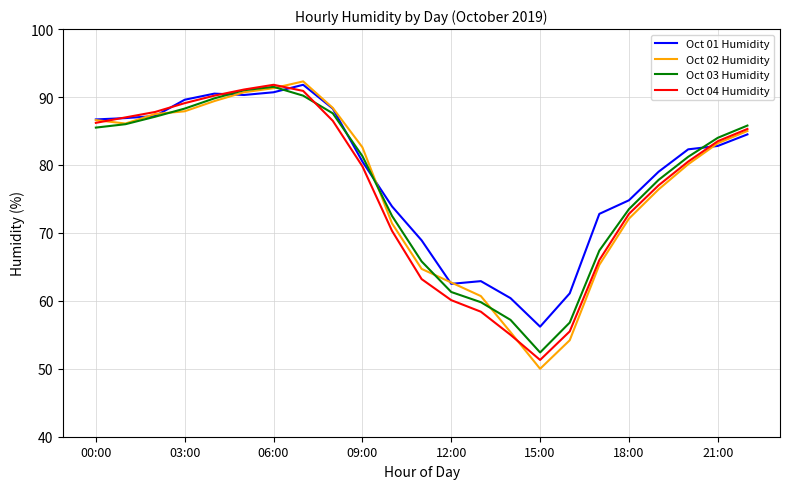

Which series has the largest range (max minus min)?

Oct 02 Humidity